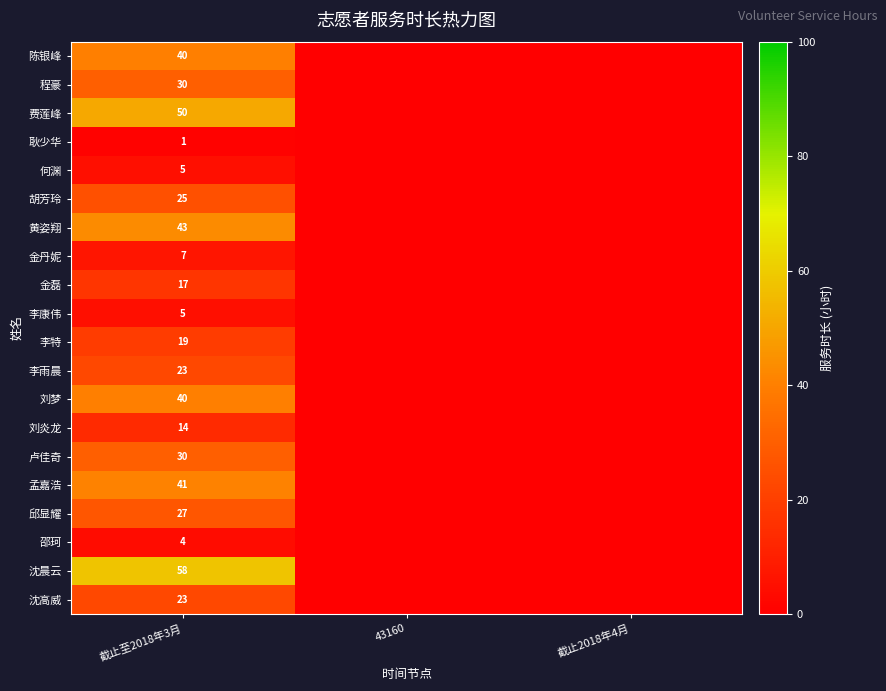

What is the total value across all series at 截止至2018年3月?

502